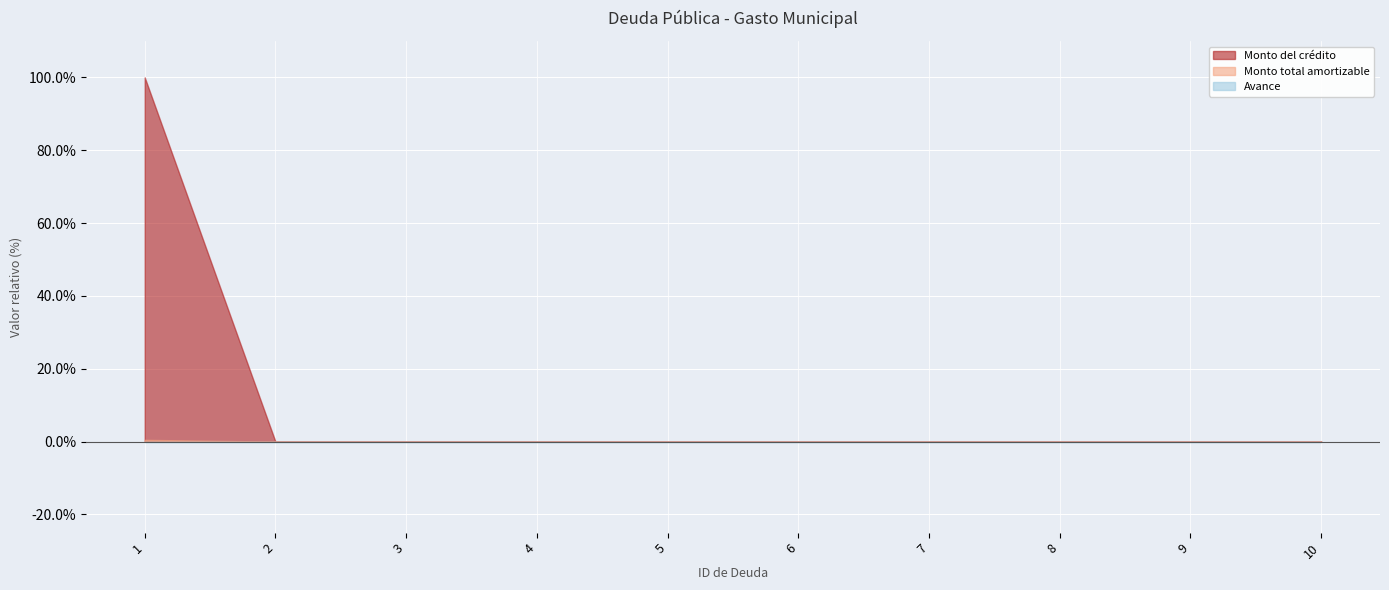

Reading right to left, extract all data points from this chart.

Monto del crédito: 0.0	0.0	0.0	0.0	0.0	0.0	0.0	0.0	0.0	100.0
Monto total amortizable: 0.0	0.0	0.0	0.0	0.0	0.0	0.0	0.0	0.0	0.5
Avance: 0.0	0.0	0.0	0.0	0.0	0.0	0.0	0.0	0.0	0.0